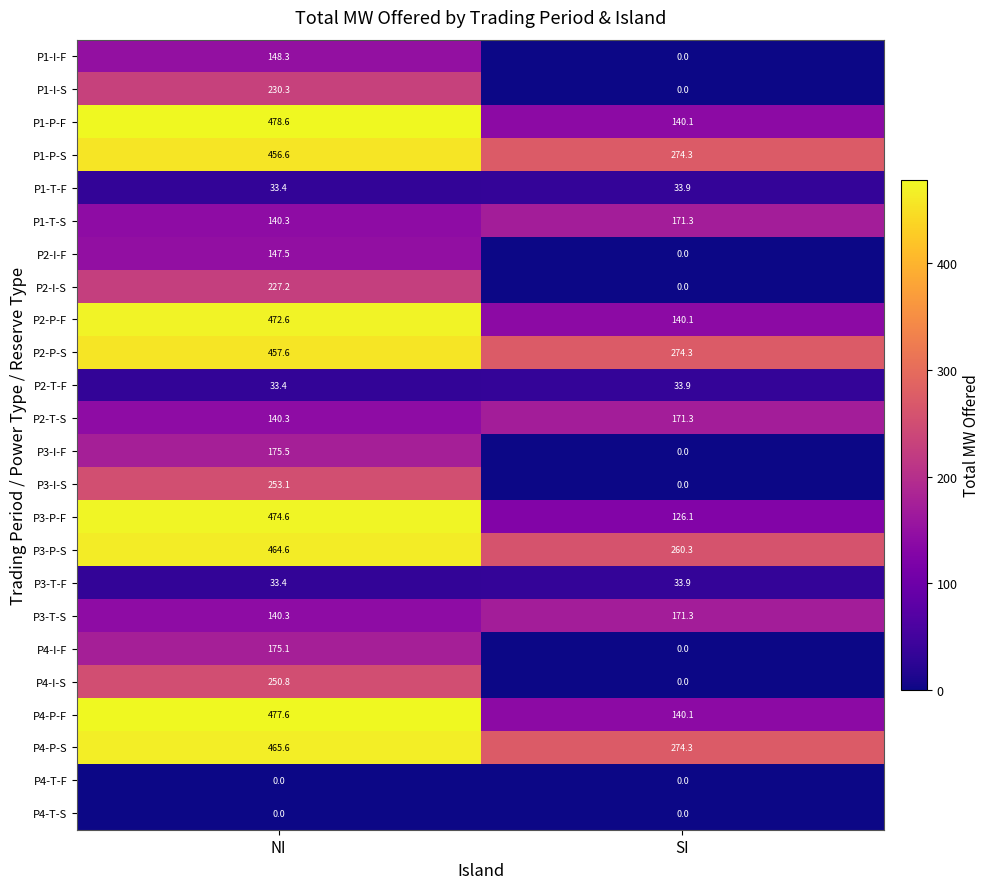

Which series has the widest spread of values?

P3-P-F